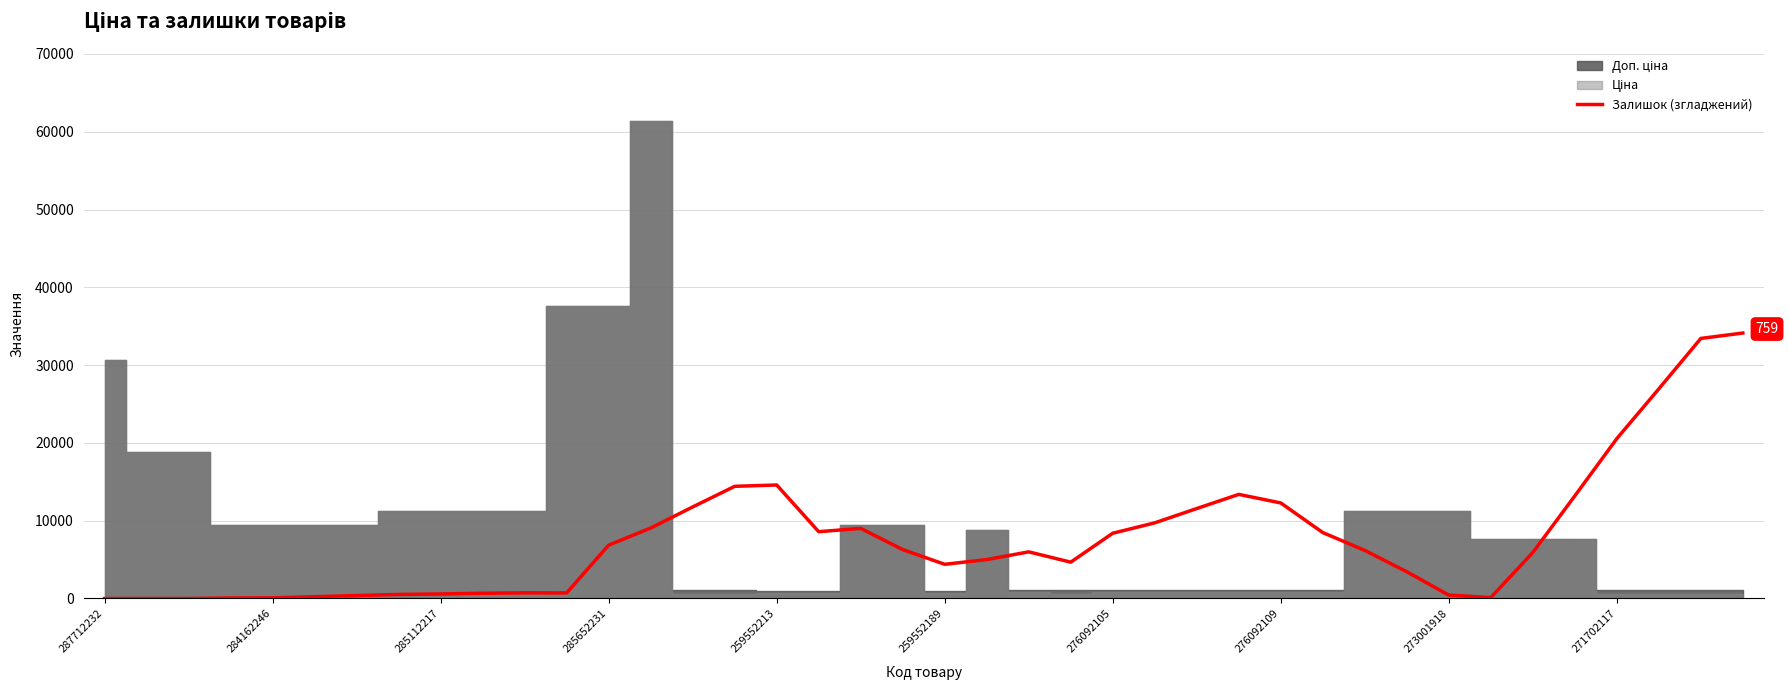

What is the maximum value for Залишок (згладжений)?

34123.8